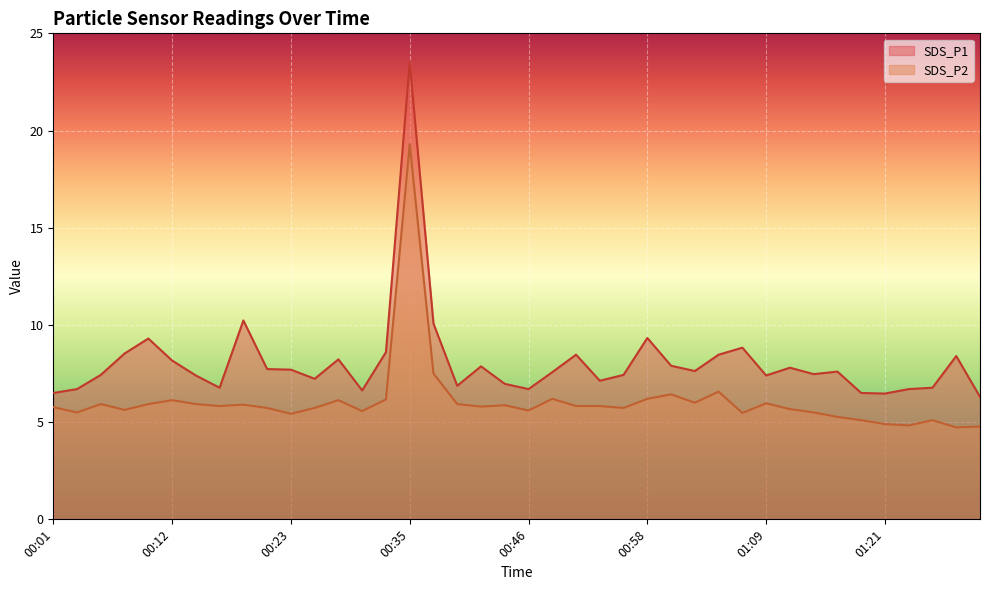

What is the difference between the SDS_P2 values at 00:44 and 00:46?

0.3